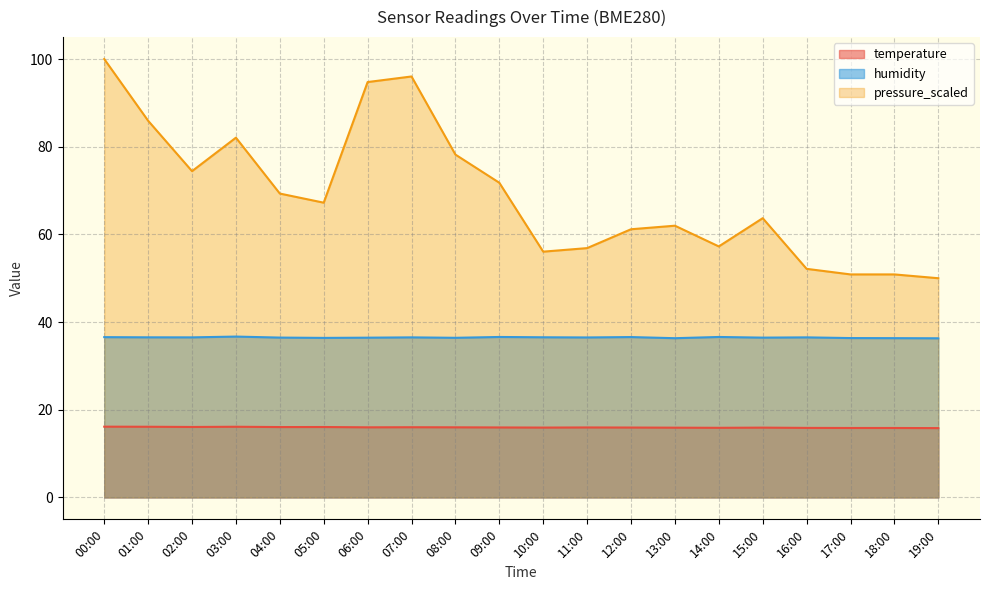

What is the label of the 17th point from the right?

03:00